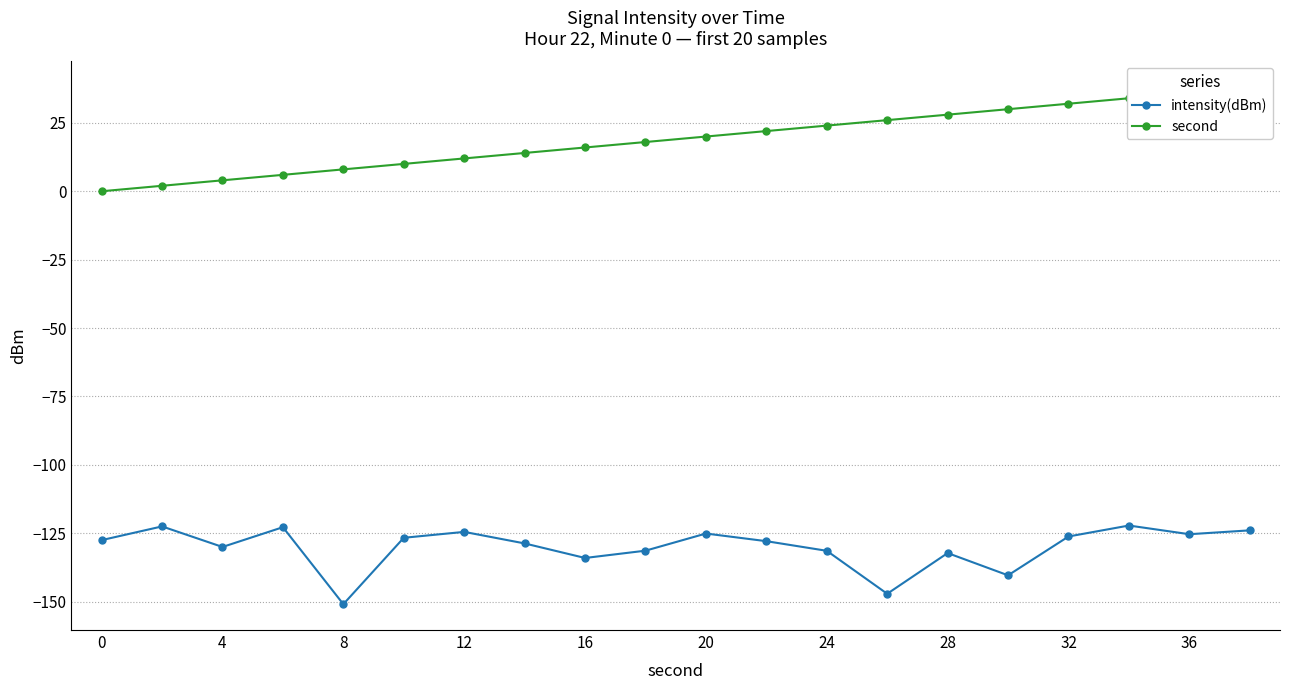

What is the value of the second point at the 20th from the left?

38.0